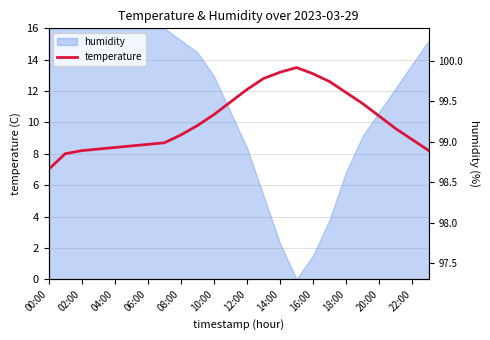

Reading left to right, list all the values displayed in this chart.

7.0	8.0	8.2	8.3	8.4	8.5	8.6	8.7	9.2	9.8	10.5	11.3	12.1	12.8	13.2	13.5	13.1	12.6	11.9	11.2	10.4	9.6	8.9	8.2